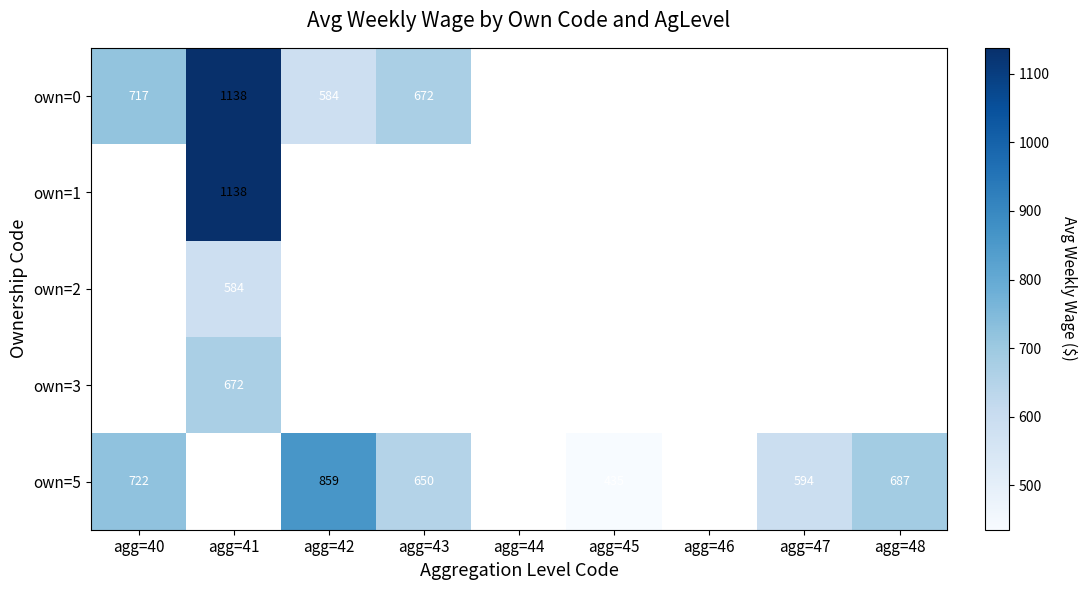

The value of own=2 at agg=41 is 891. True or false?

False